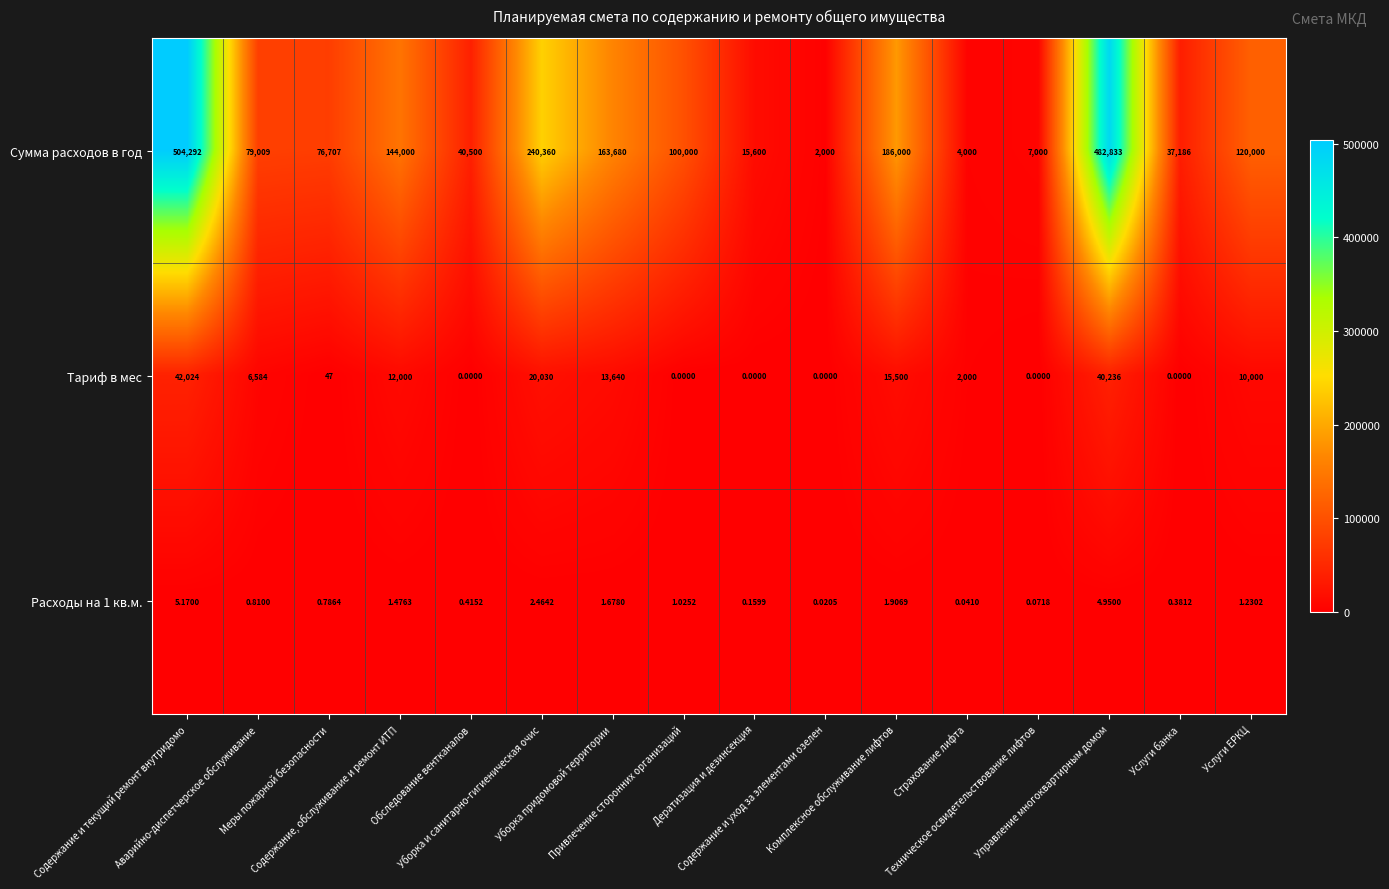

Which series has the widest spread of values?

Сумма расходов в год